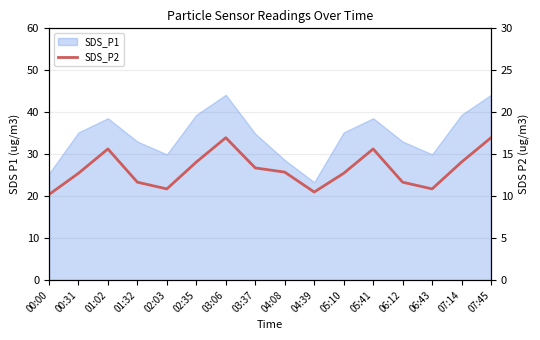

Which category has the lowest value across all series?

00:00